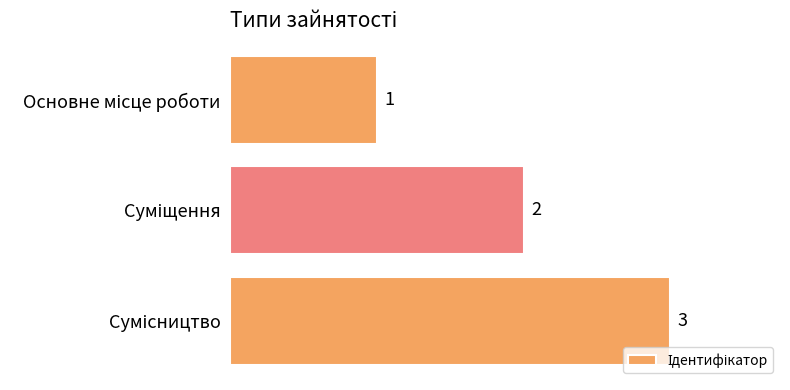

Count the values in the range 1 to 3.

3